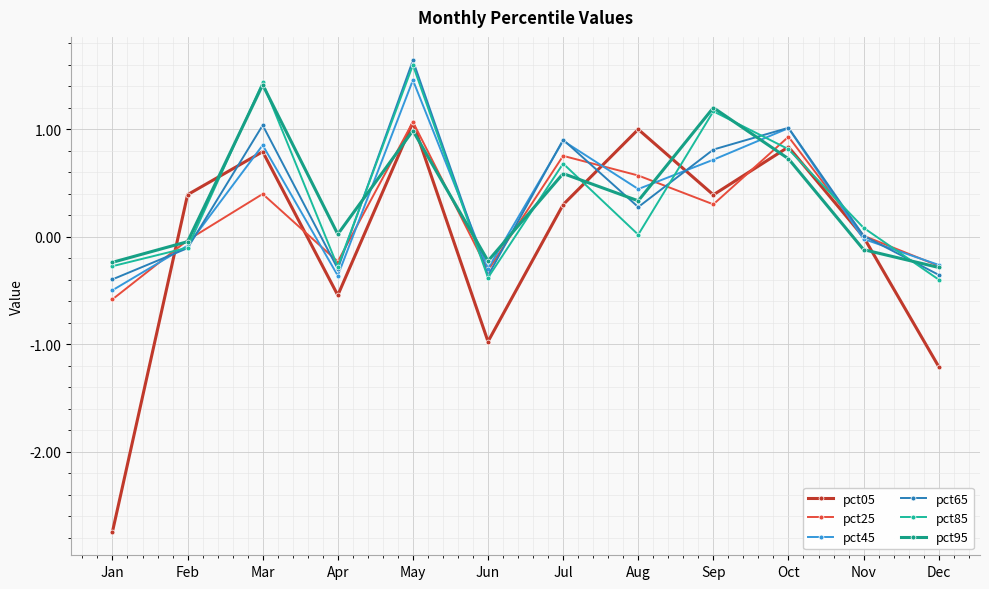

Between Apr and Nov, which series saw the biggest shift?

pct05